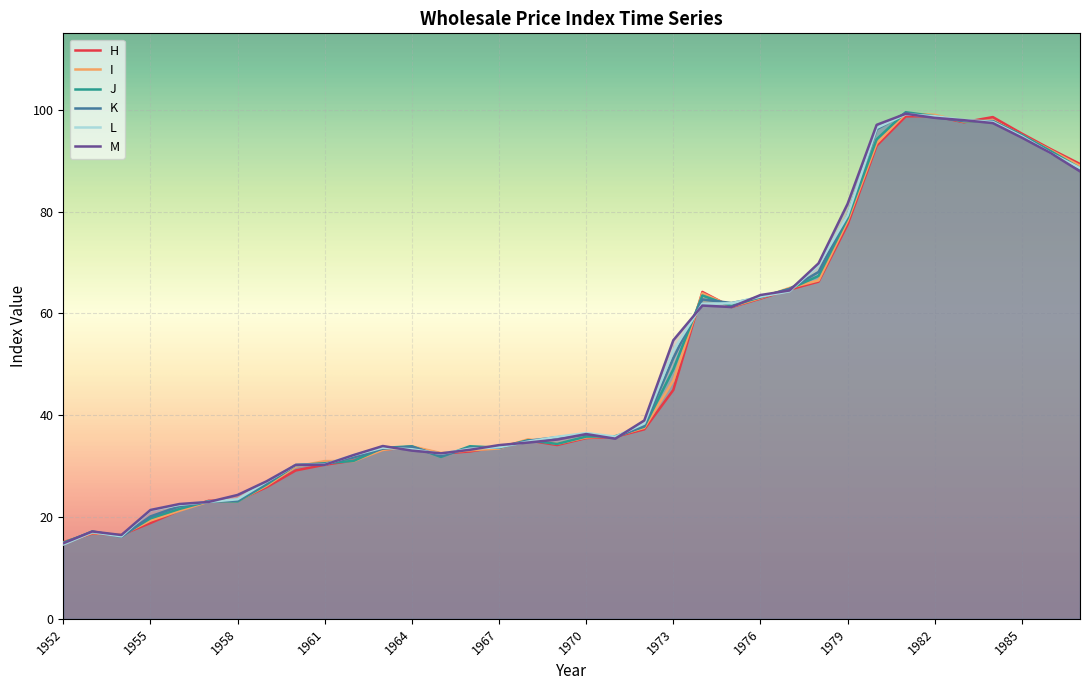

How many lines are shown in the chart?

6